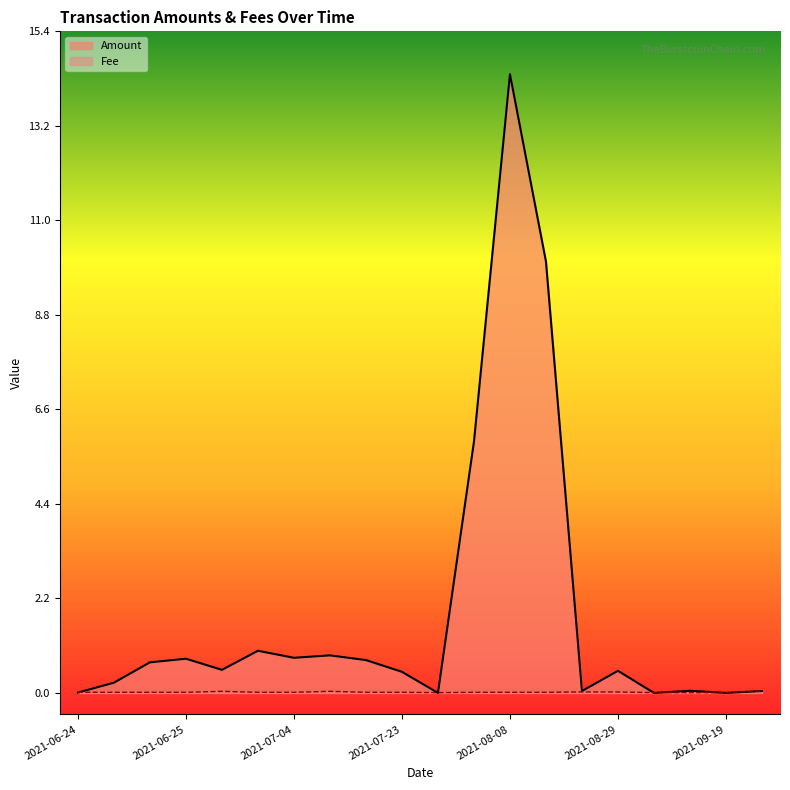

Is the value of Amount at 2021-07-04 greater than the value of Fee at 2021-08-08?

Yes